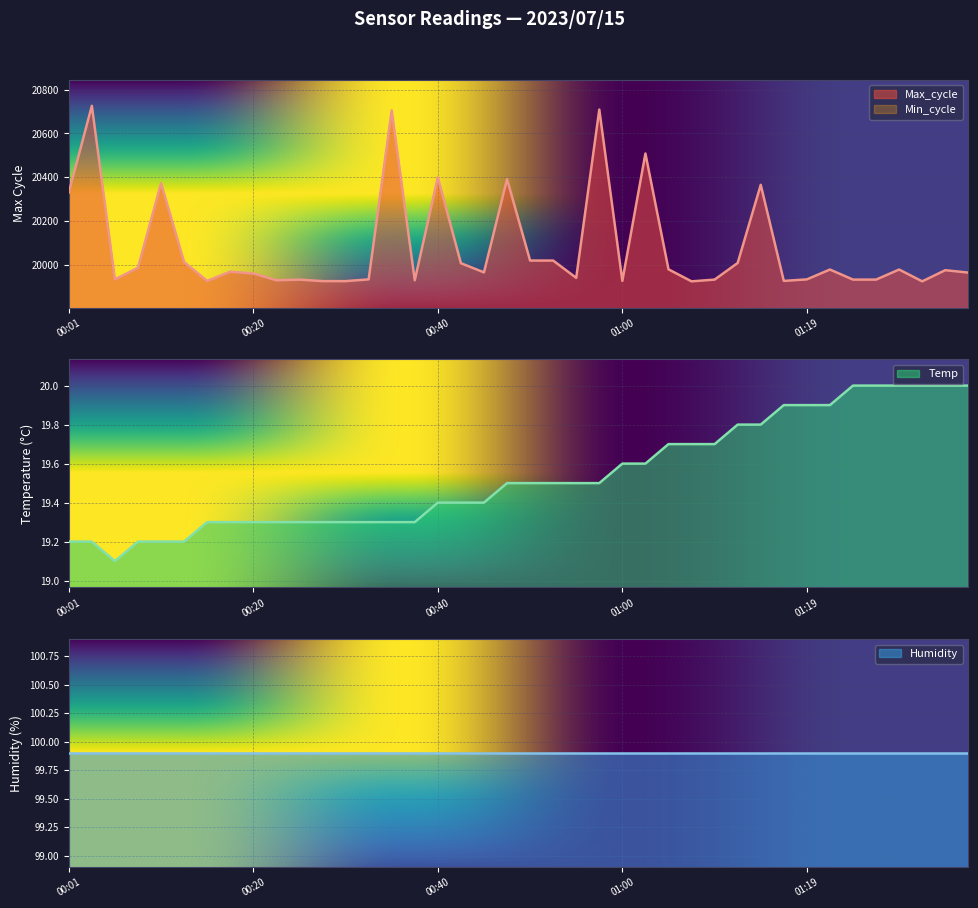

Is it true that Max_cycle equals 19932.0 at 01:24?

True